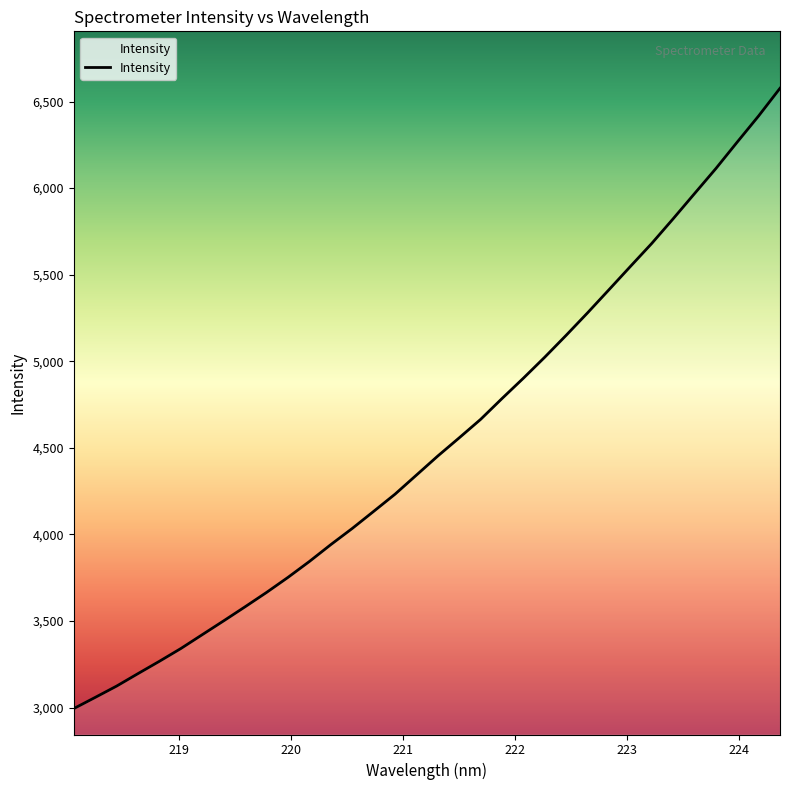

What is the smallest value displayed?

2994.0